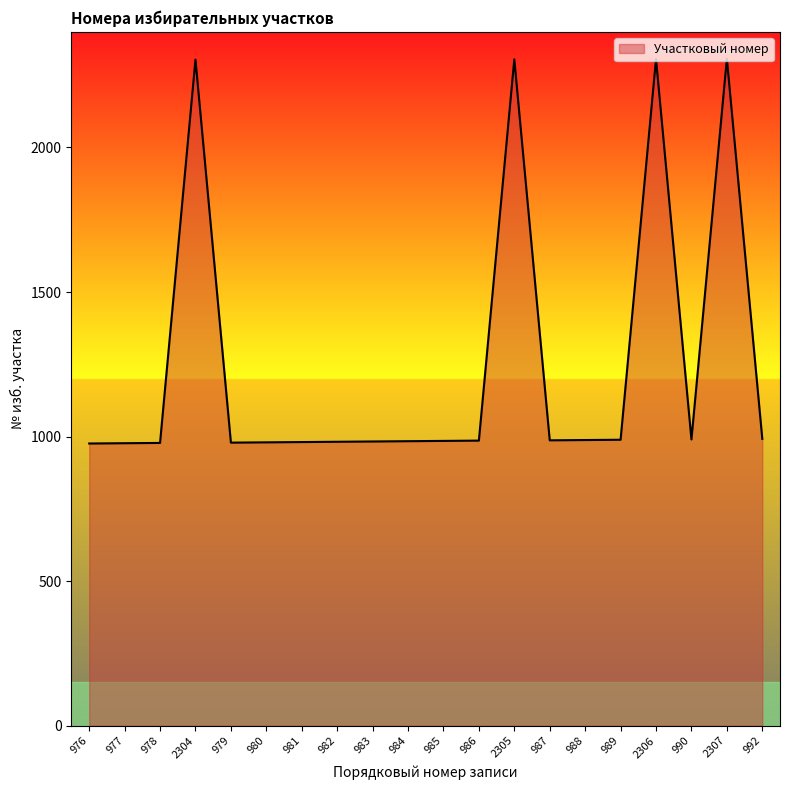

What is the difference between the maximum and minimum values?

1331